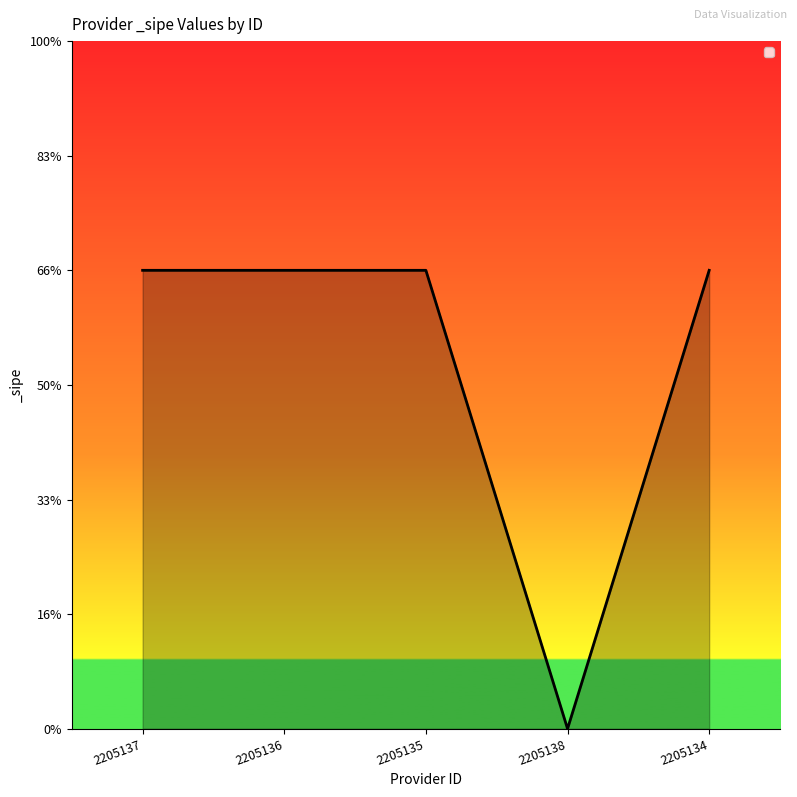

How many points are lower than both their immediate neighbors (excluding endpoints)?

1